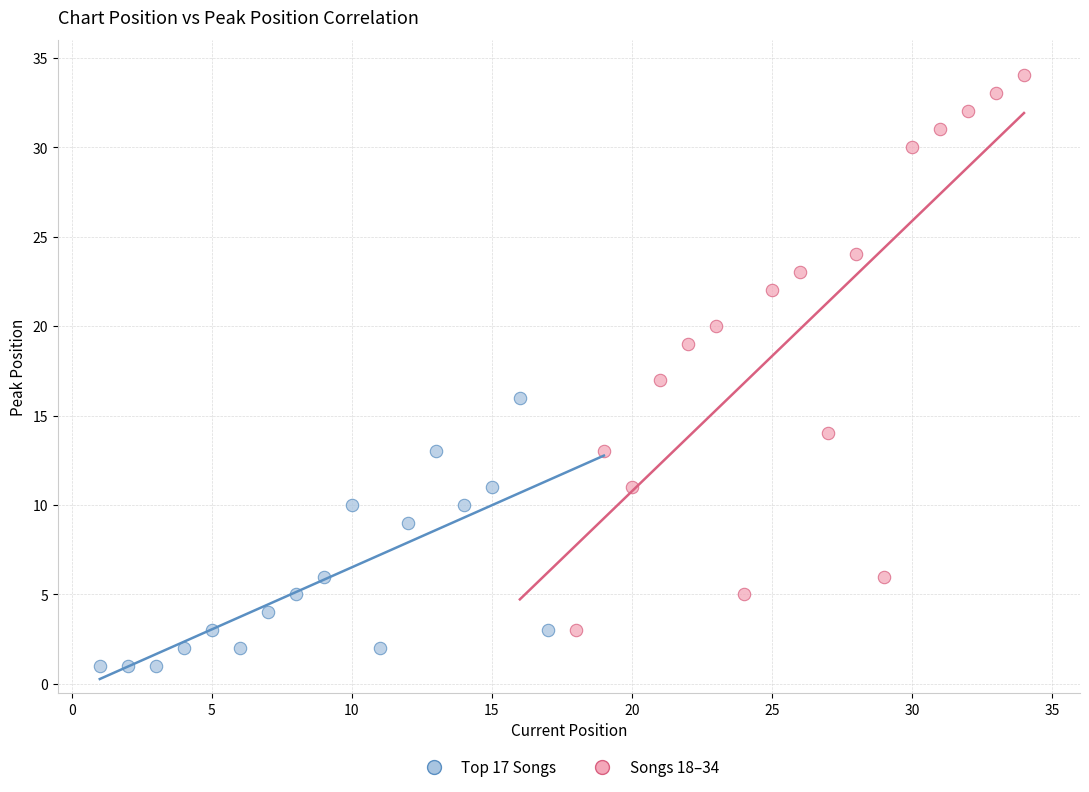

Which series reaches the maximum Y coordinate?

Songs 18–34